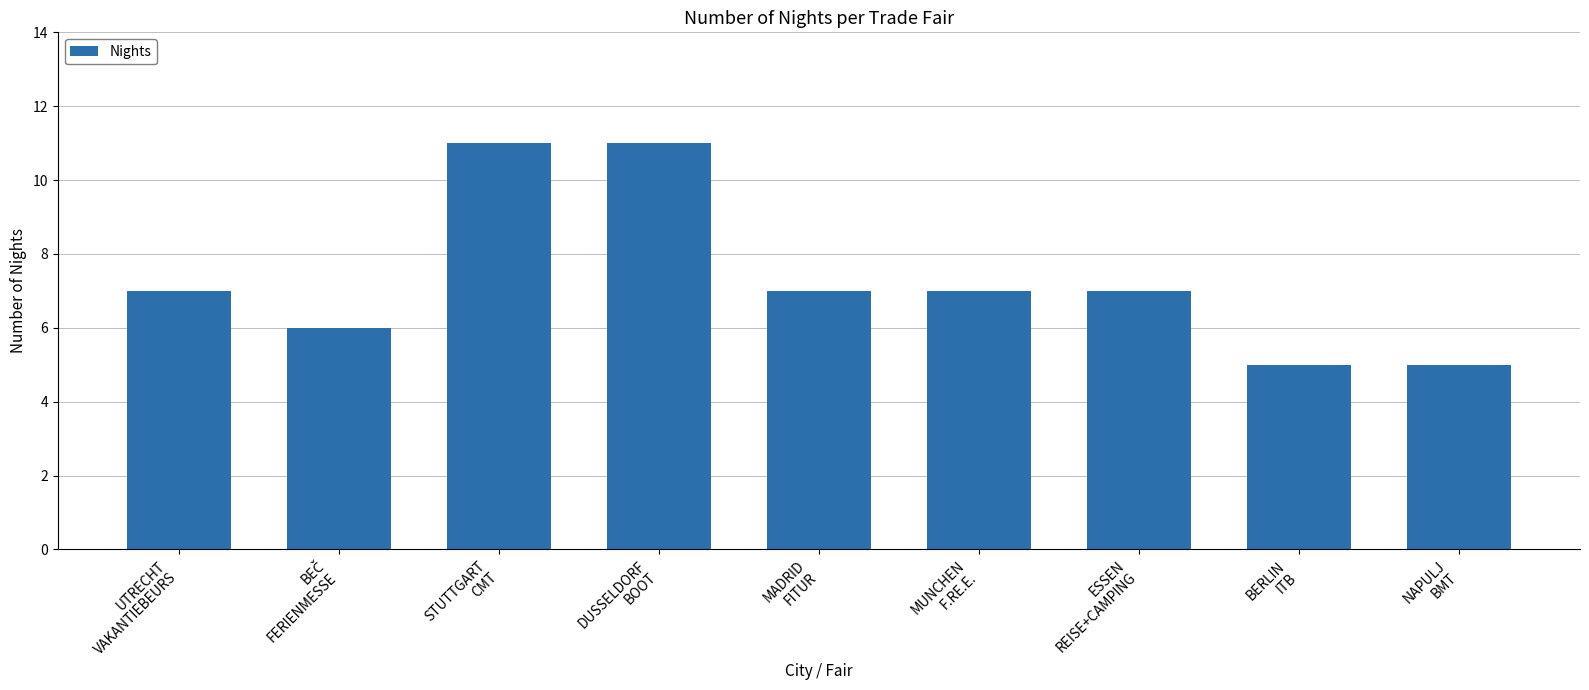

The chart shows a value of 9 at BERLIN
ITB. True or false?

False